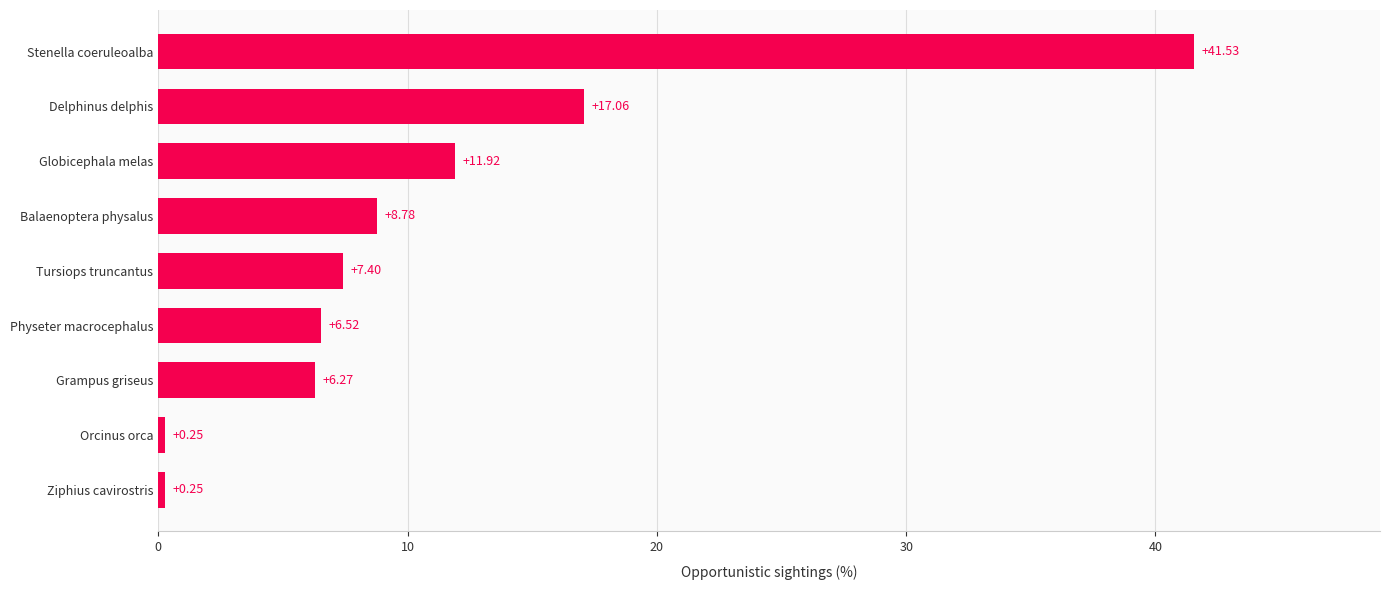

At which category does the chart reach its peak across all series?

Stenella coeruleoalba